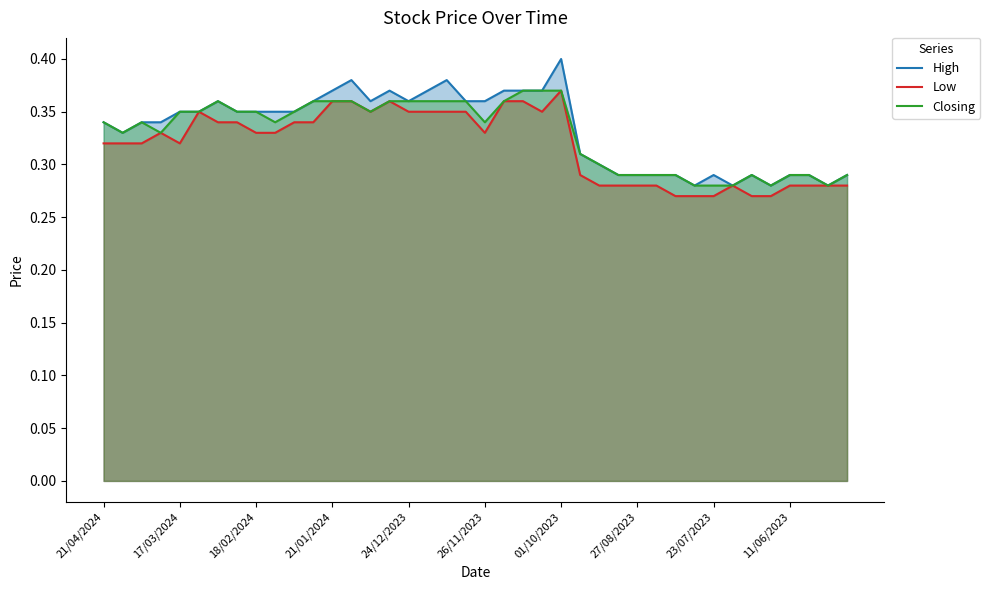

What is the lowest value of the High series?

0.3